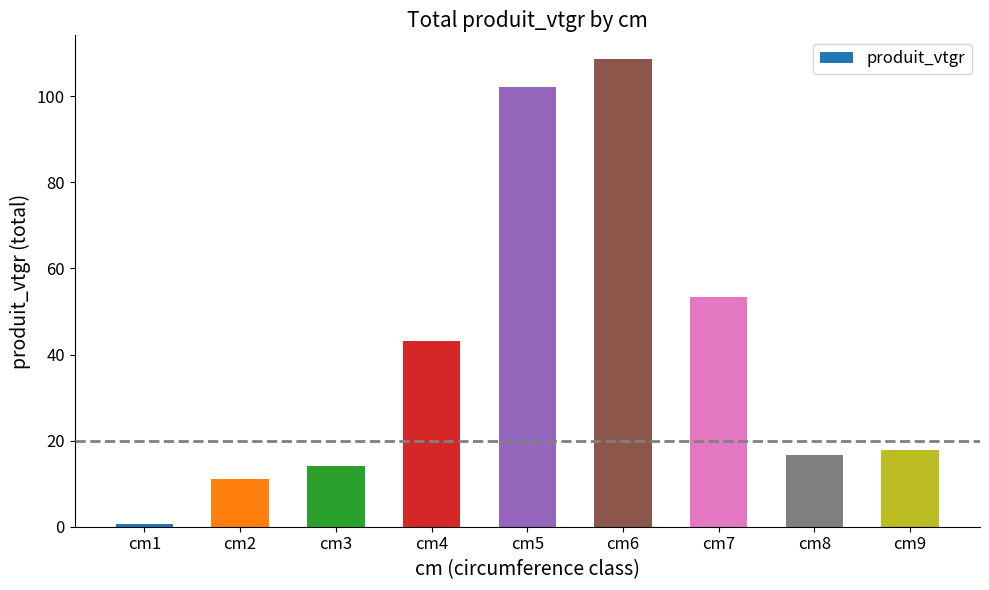

List the labels in order of value, smallest first.

cm1, cm2, cm3, cm8, cm9, cm4, cm7, cm5, cm6